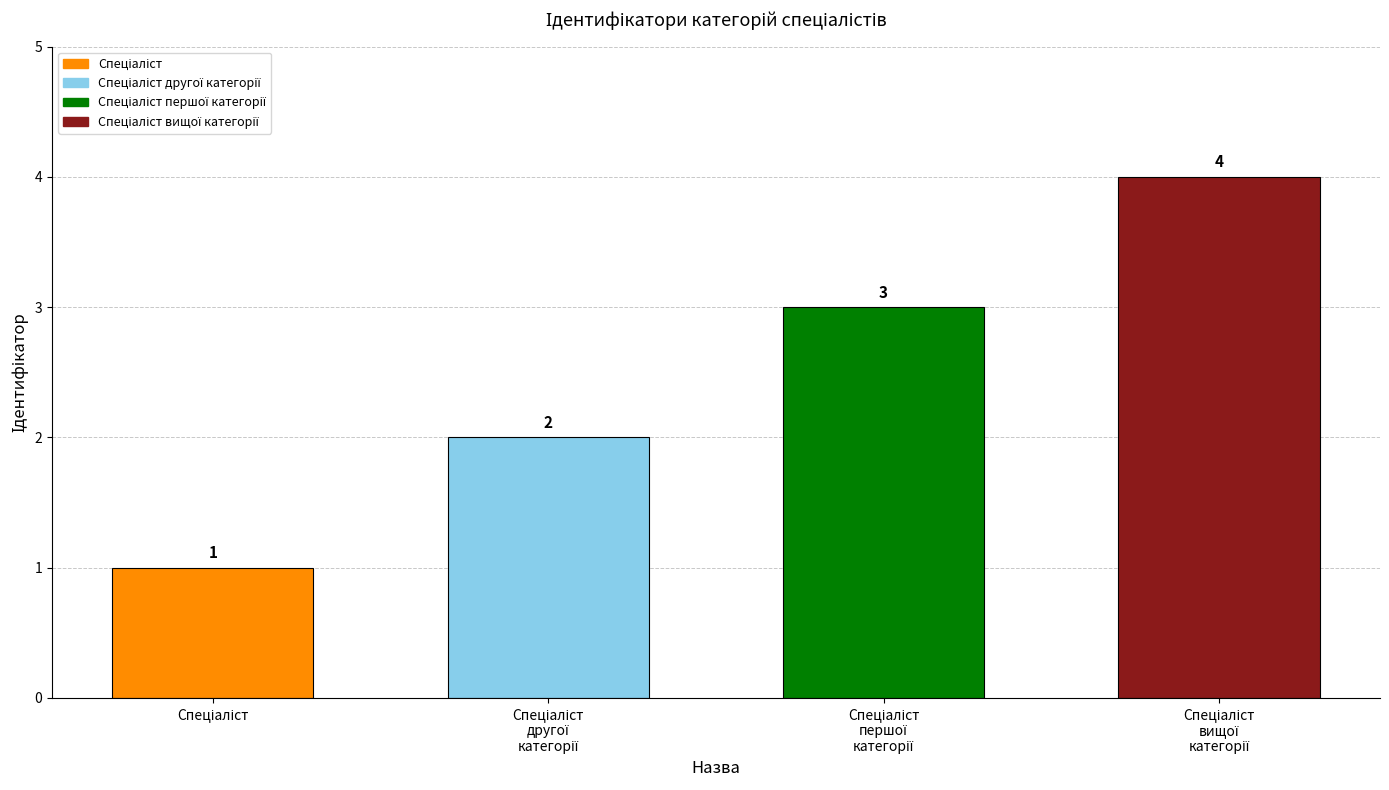

What is the greatest value displayed?

4